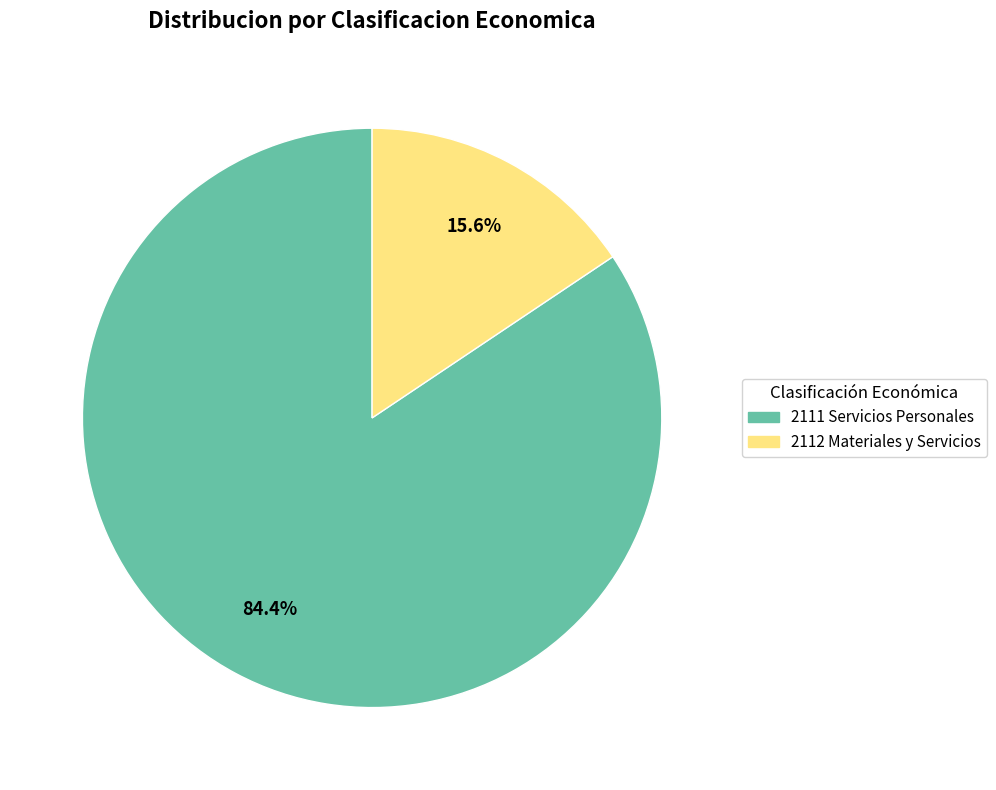

Does any single category account for the majority?

Yes